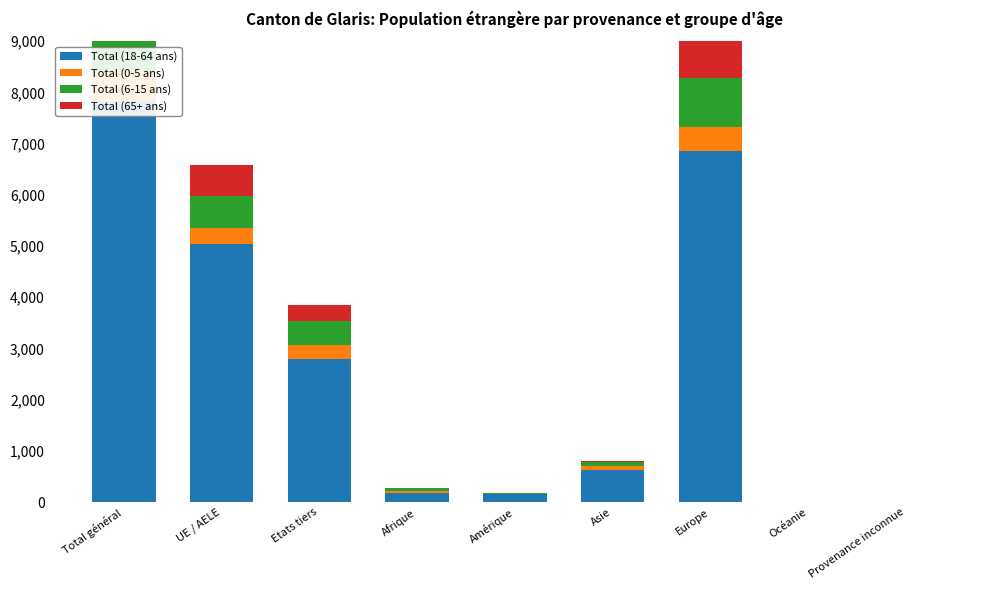

How many groups of bars are there?

9